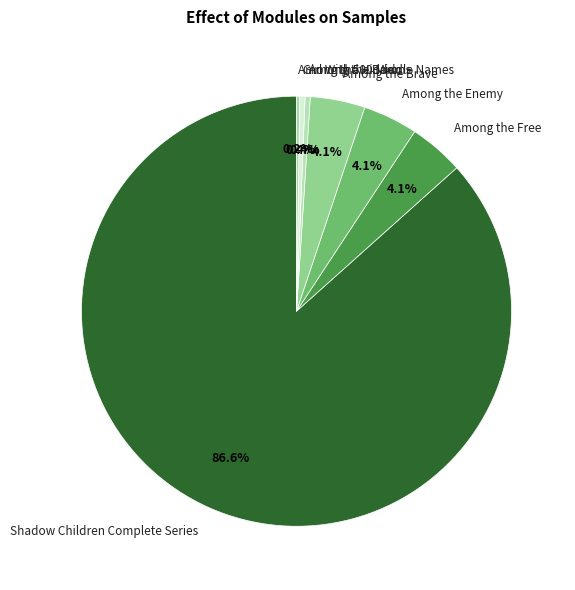

Does any single category account for the majority?

Yes